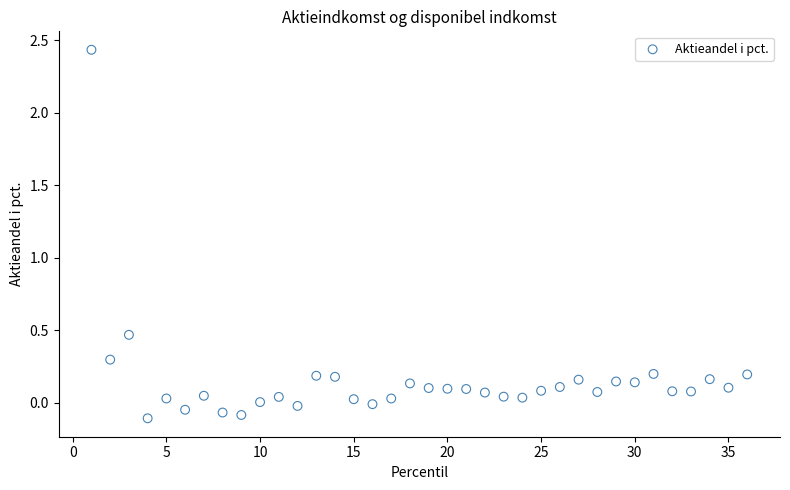

What is the range of Y values (max minus min)?

2.5